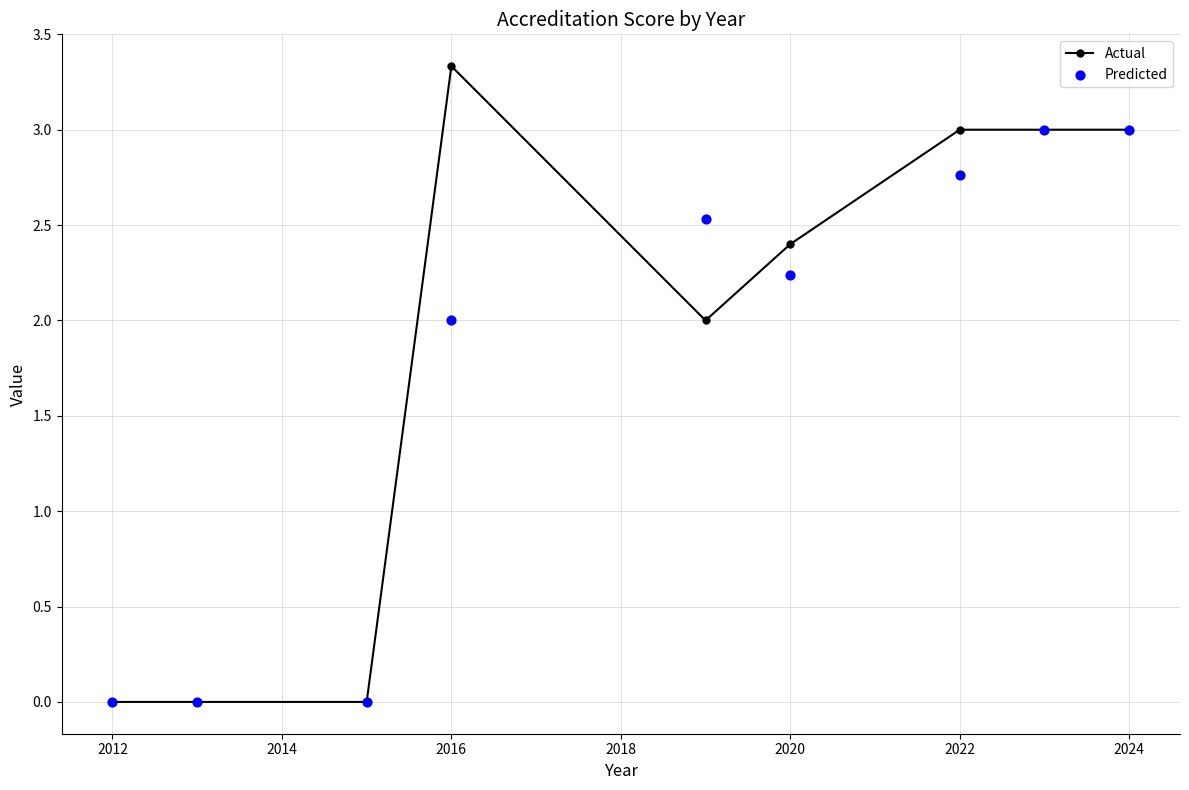

What is the total value across all series at 2022?

5.8